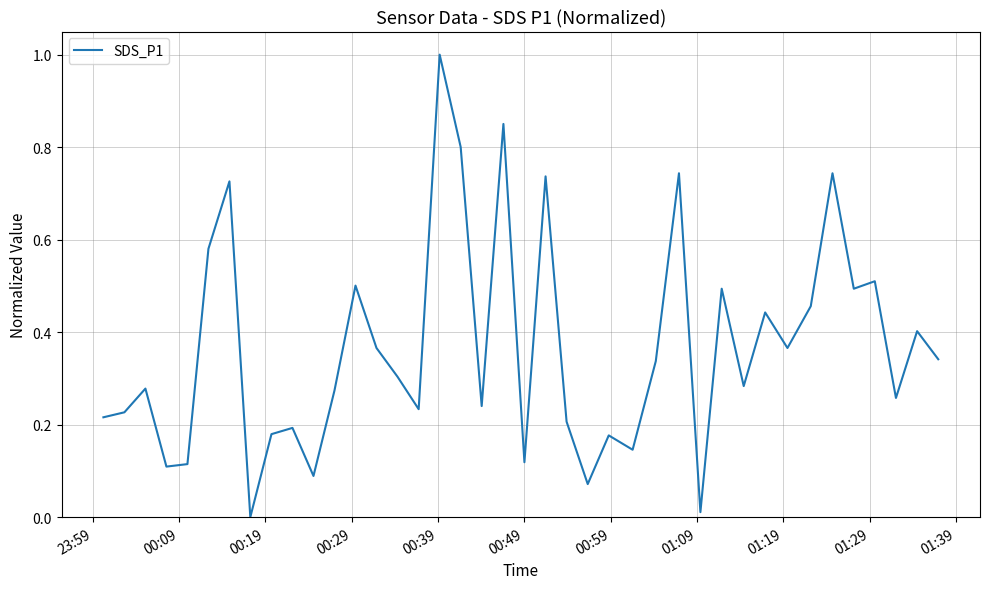

What is the maximum value shown in the chart?

1.0